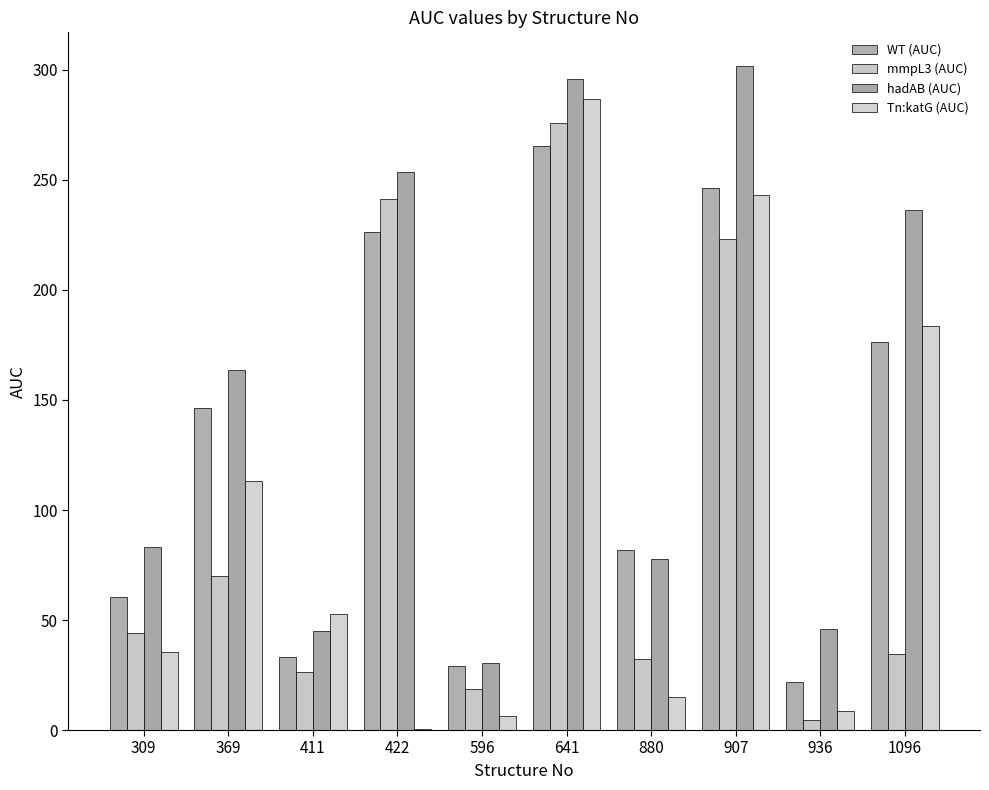

What is the value of the hadAB (AUC) bar at the 3rd from the left?

45.0